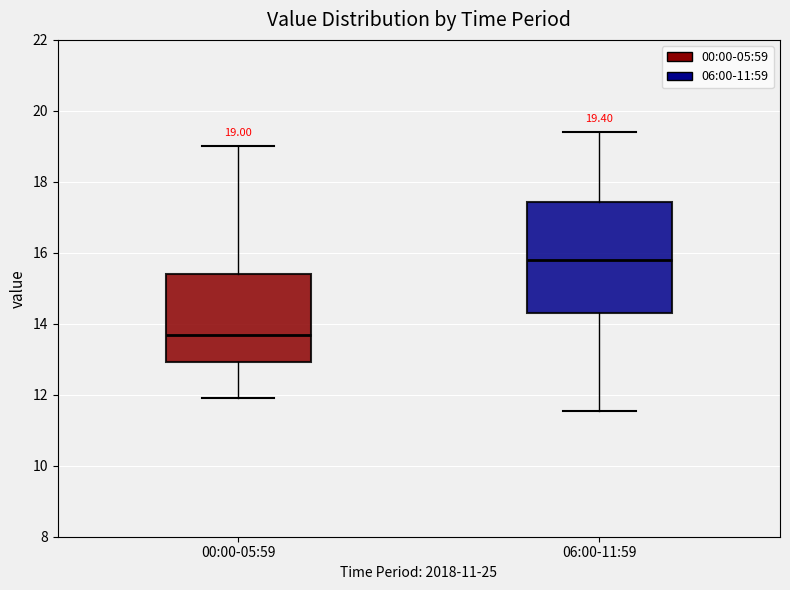

Which box's median line is the lowest?

00:00-05:59